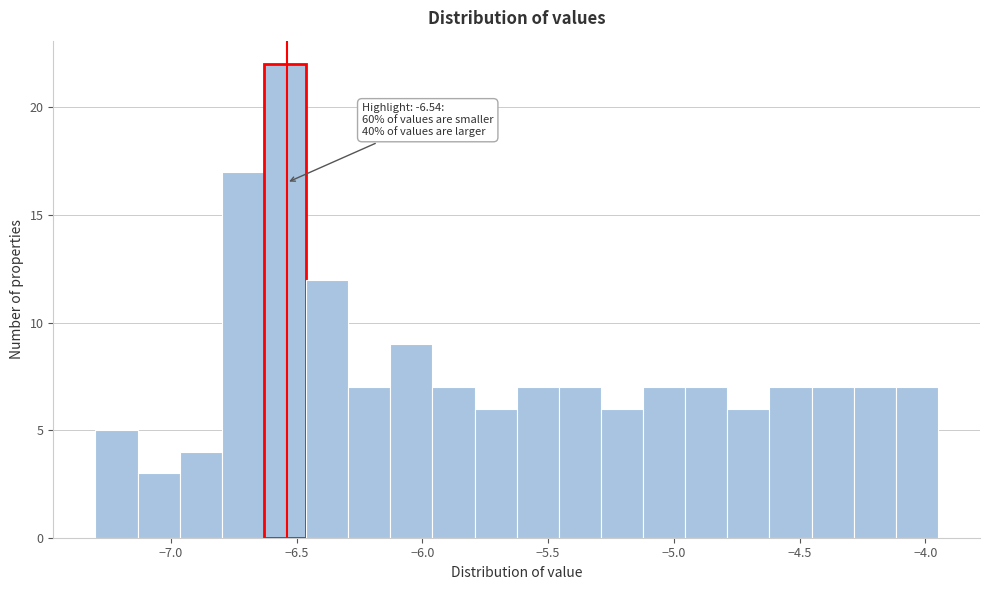

Read against the x-axis, roughly where is the centre of the tallest bar?

-6.55